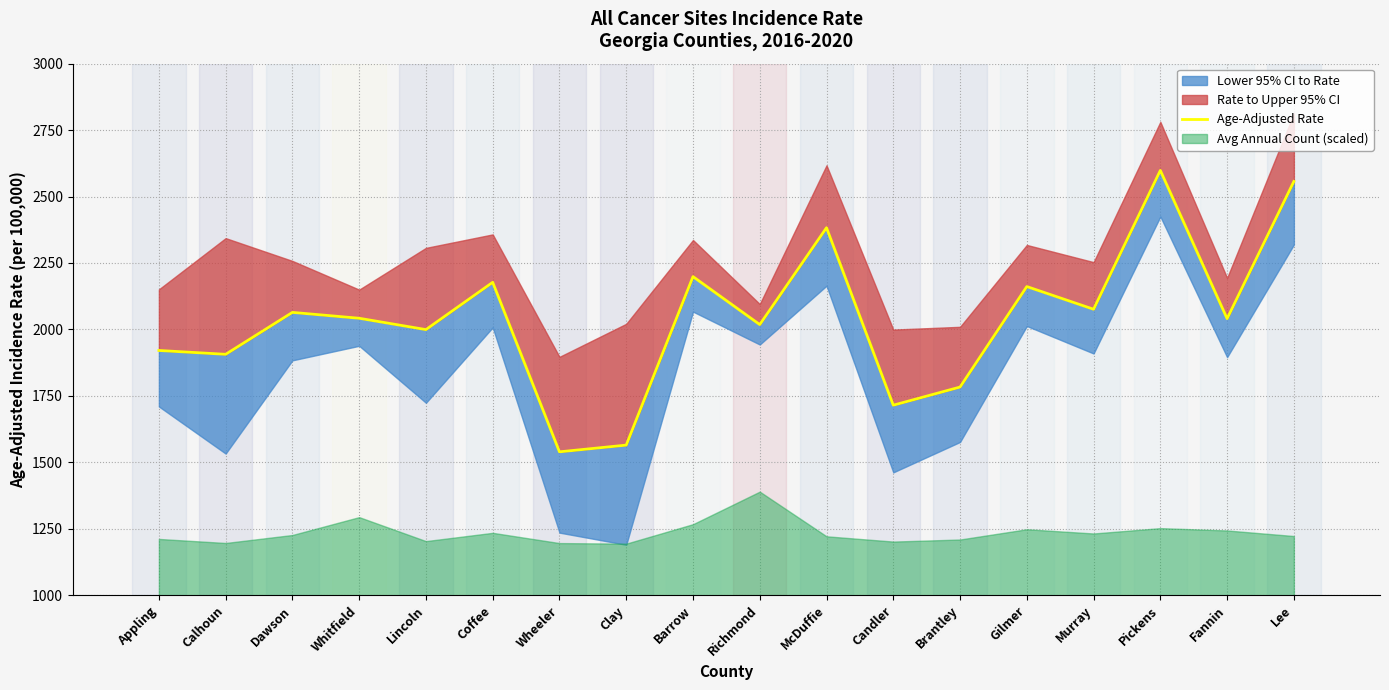

What is the label of the 16th point from the right?

Dawson